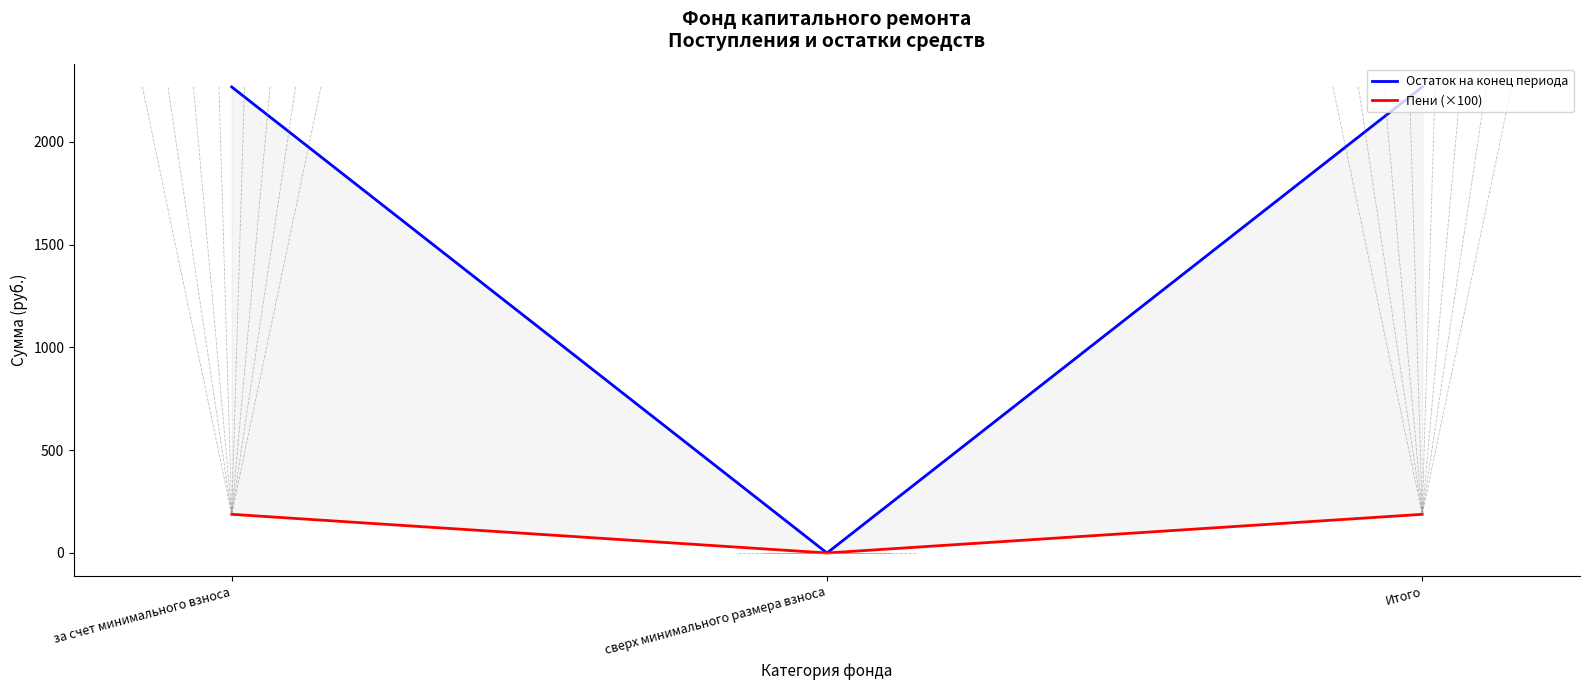

Where does the Остаток на конец периода series first go above 2266?

за счет минимального взноса